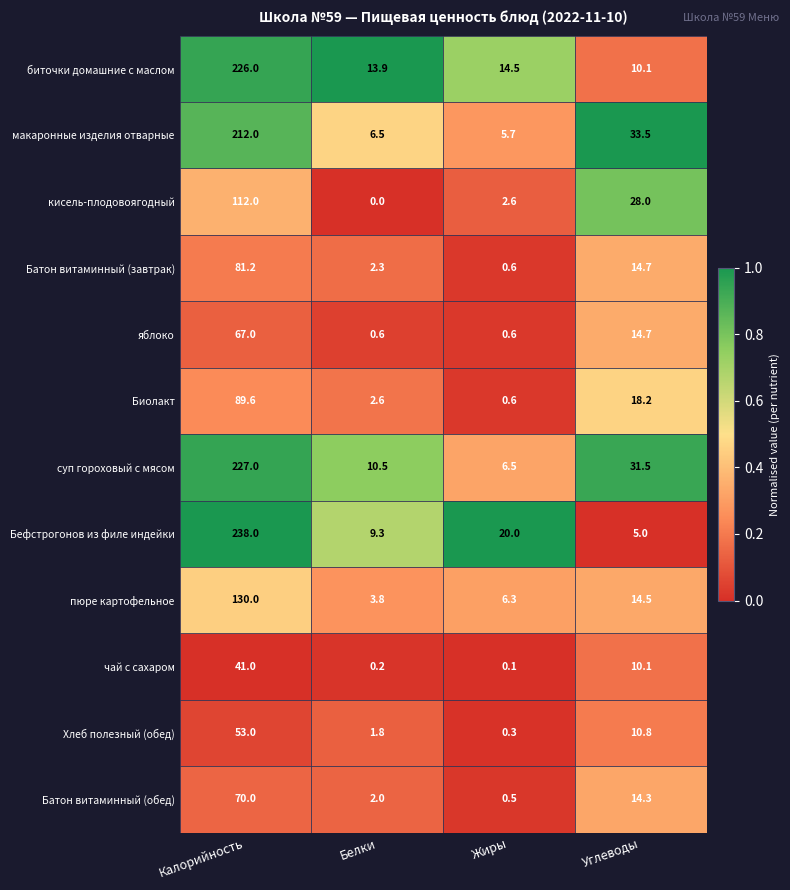

Is it true that Хлеб полезный (обед) equals 19.2 at Углеводы?

False